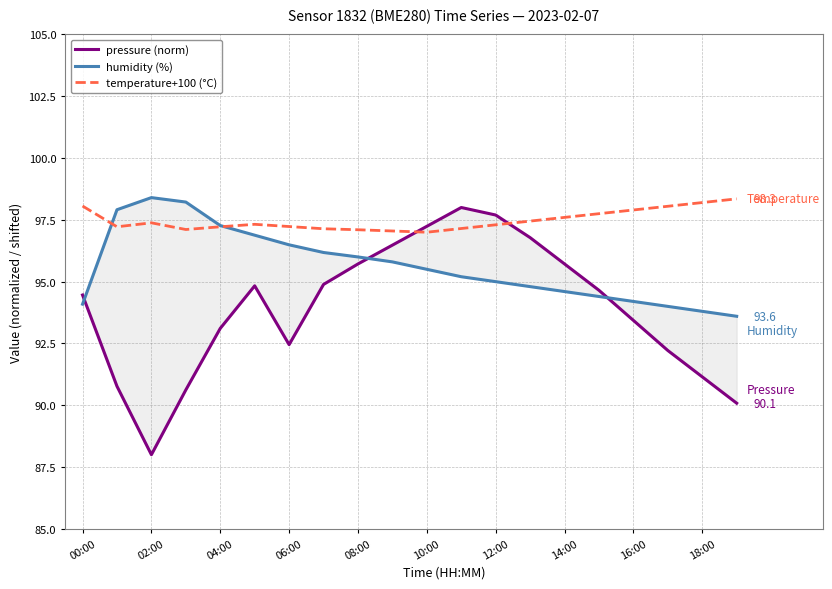

How many distinct data groups are displayed?

3